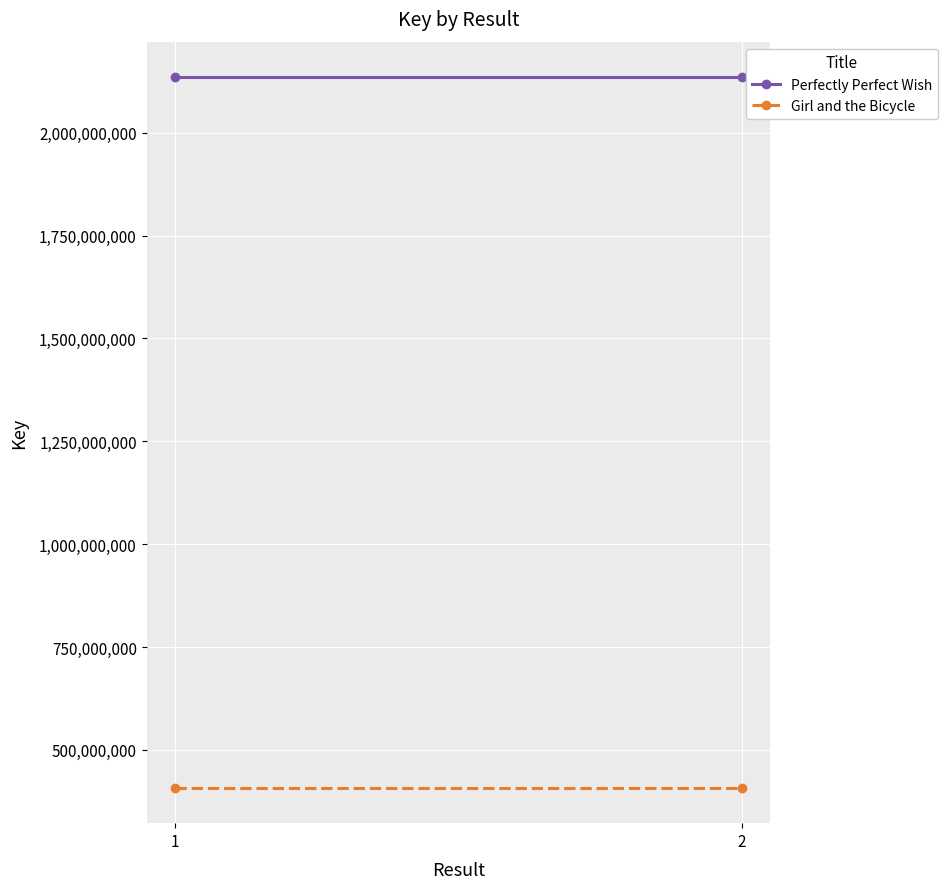

Which series has the widest spread of values?

Perfectly Perfect Wish